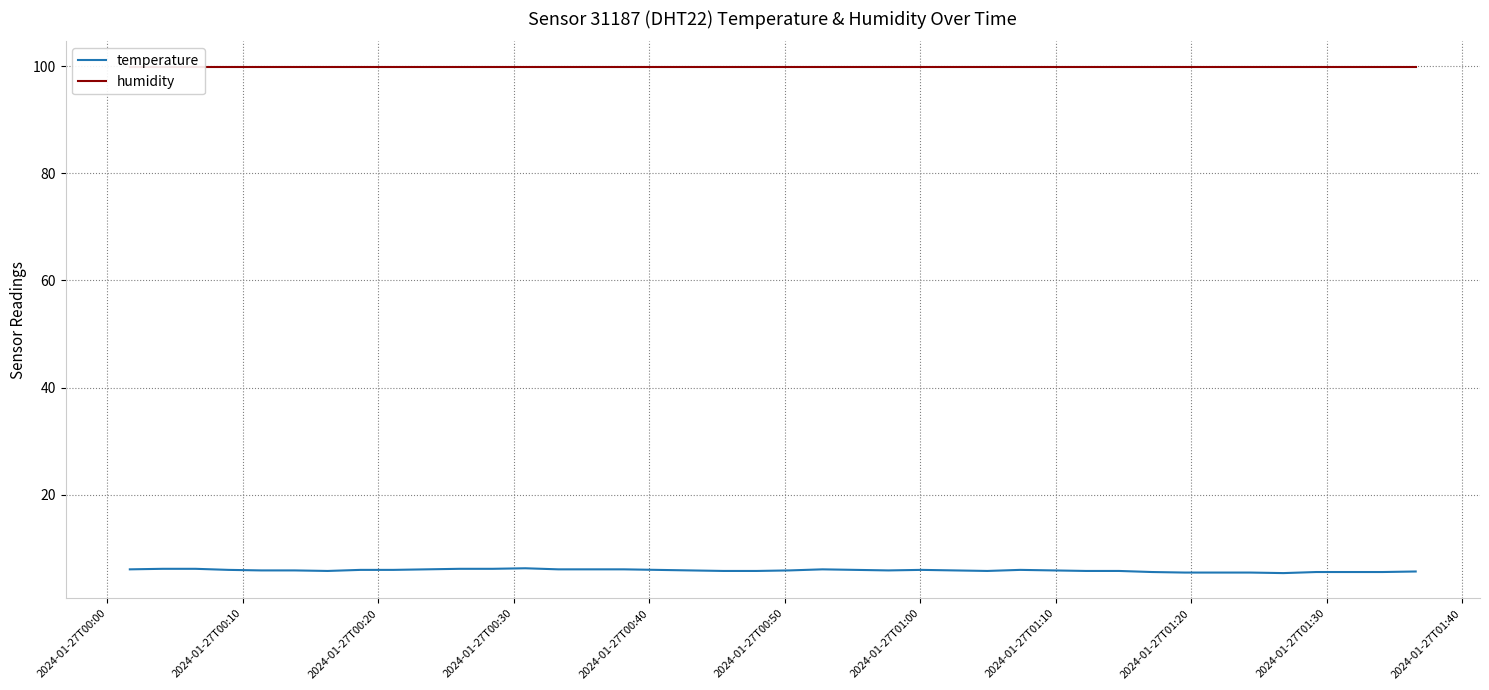

What is the highest value of the temperature series?

6.3